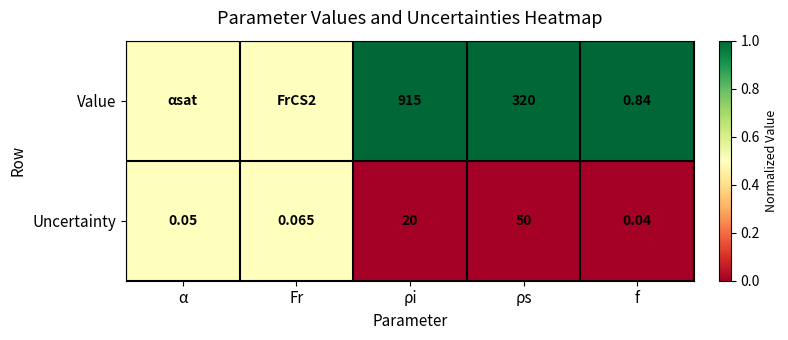

Which category has the lowest value in the Uncertainty series?

f